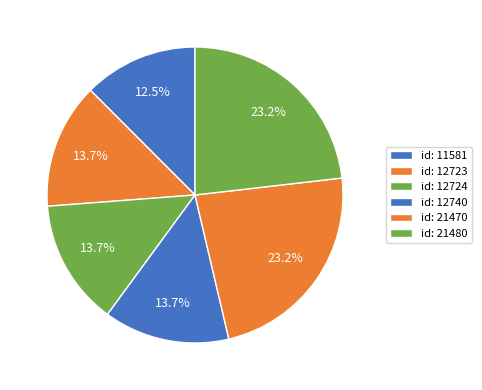

What is the largest slice in the pie chart?

21480